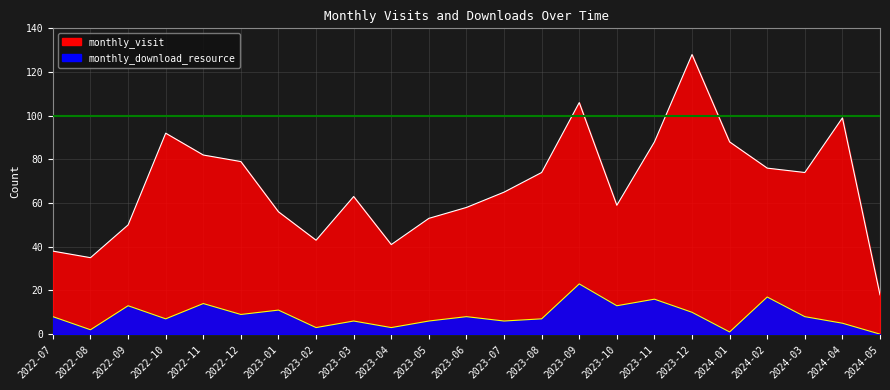

What is the spread (max minus min) of values at 2023-01?

45